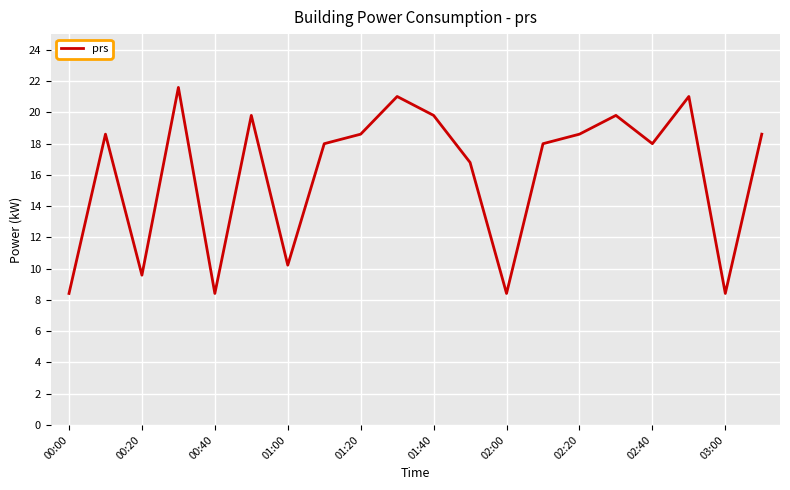

How many lines are shown in the chart?

1